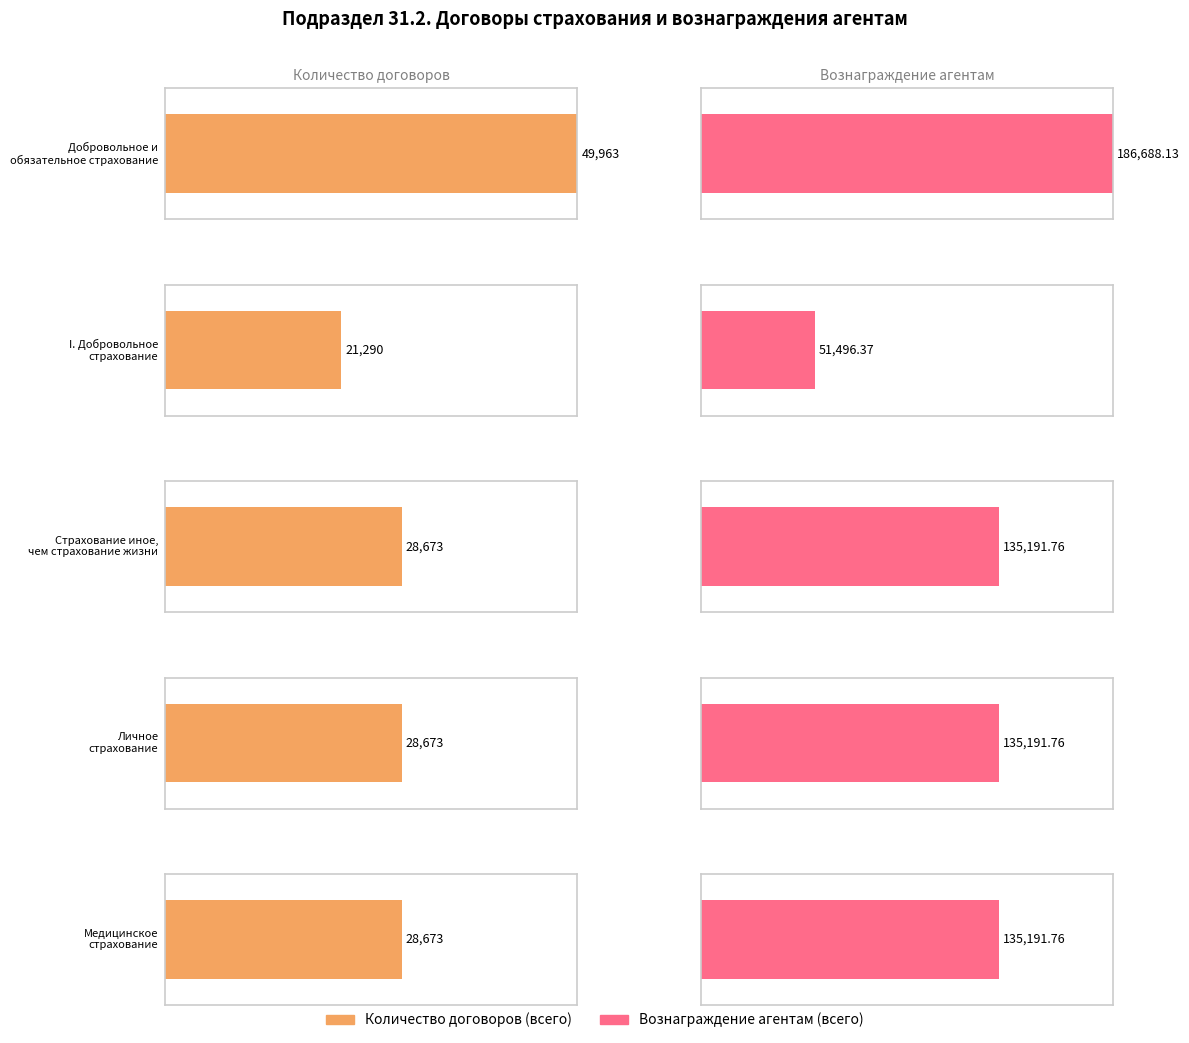

The медицинское страхование series shows 135191.8 at Вознаграждение (всего). True or false?

True